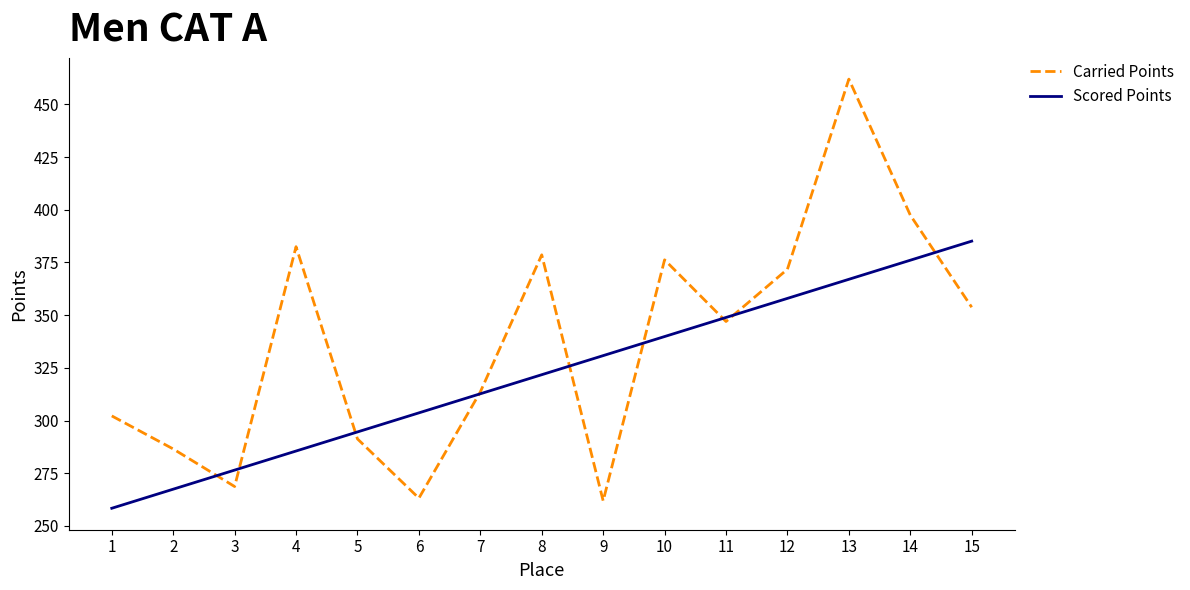

Count the number of data series in this chart.

2